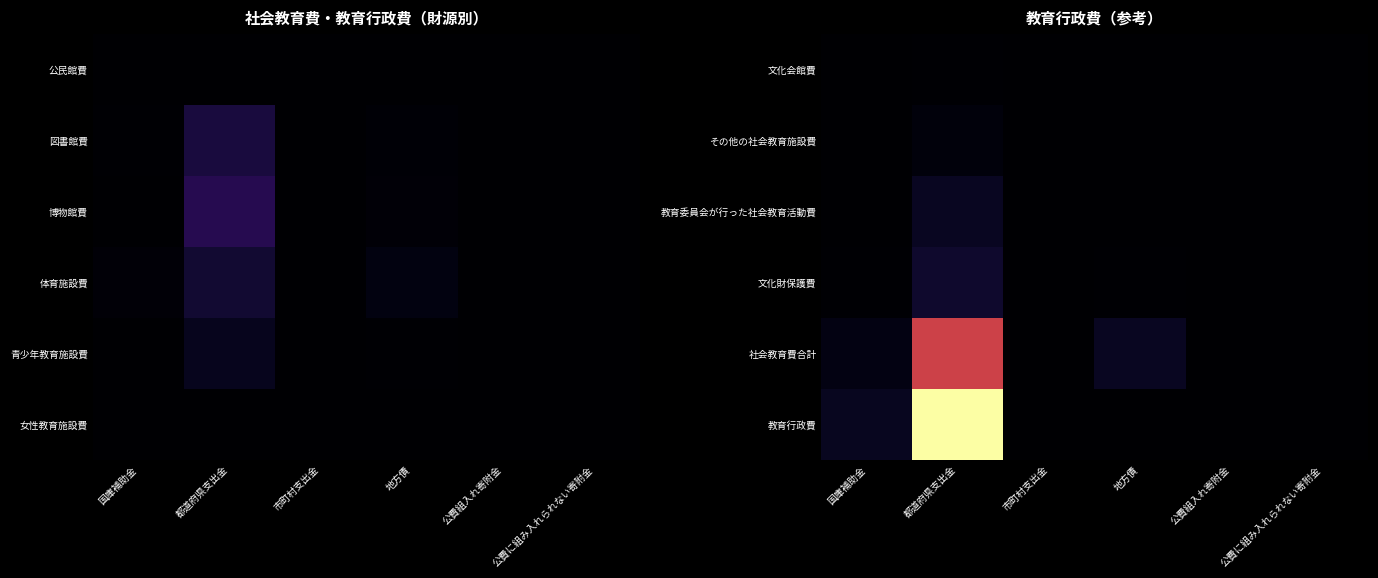

Reading left to right, what are all the values shown in this chart?

文化会館費: 国庫補助金=3410	都道府県支出金=1627968	市町村支出金=0	地方債=0	公費組入れ寄附金=0	公費に組み入れられない寄附金=0
その他の社会教育施設費: 国庫補助金=43820	都道府県支出金=5528427	市町村支出金=0	地方債=482394	公費組入れ寄附金=0	公費に組み入れられない寄附金=0
教育委員会が行った社会教育活動費: 国庫補助金=967920	都道府県支出金=16083075	市町村支出金=0	地方債=0	公費組入れ寄附金=55485	公費に組み入れられない寄附金=0
文化財保護費: 国庫補助金=1726178	都道府県支出金=21588586	市町村支出金=1275	地方債=1196455	公費組入れ寄附金=141862	公費に組み入れられない寄附金=0
社会教育費合計: 国庫補助金=8850595	都道府県支出金=149799343	市町村支出金=250360	地方債=16819853	公費組入れ寄附金=501721	公費に組み入れられない寄附金=0
教育行政費: 国庫補助金=15980085	都道府県支出金=273128417	市町村支出金=0	地方債=1005436	公費組入れ寄附金=50959	公費に組み入れられない寄附金=0